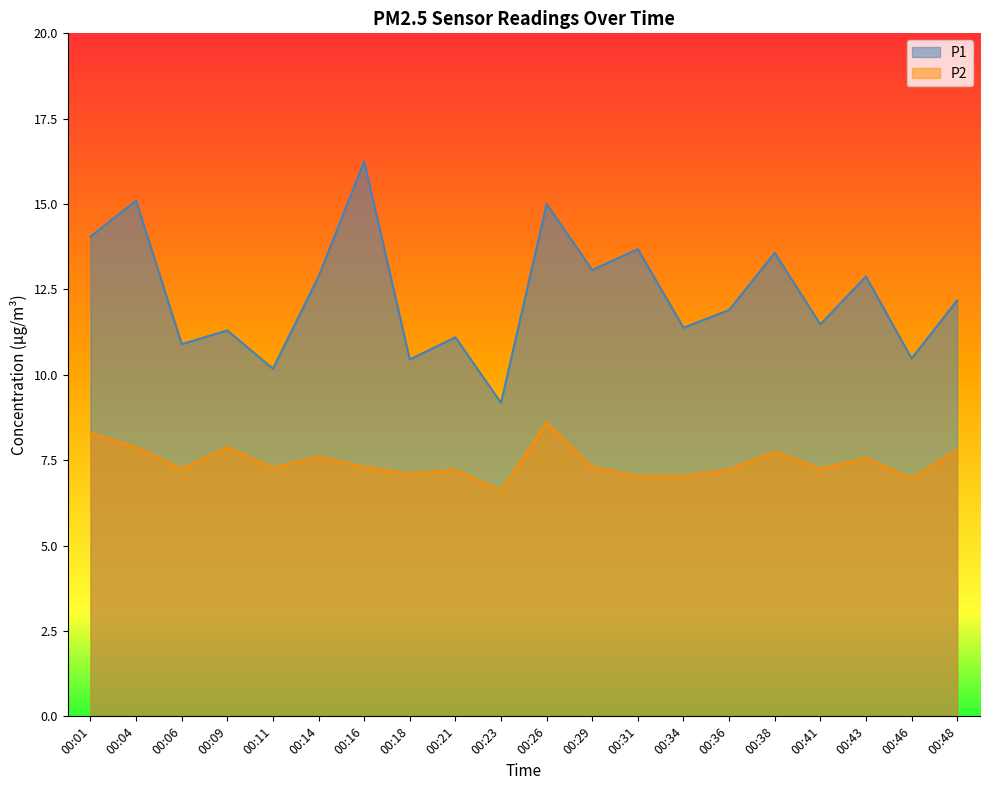

Does the chart display data point markers on the line(s)?

No